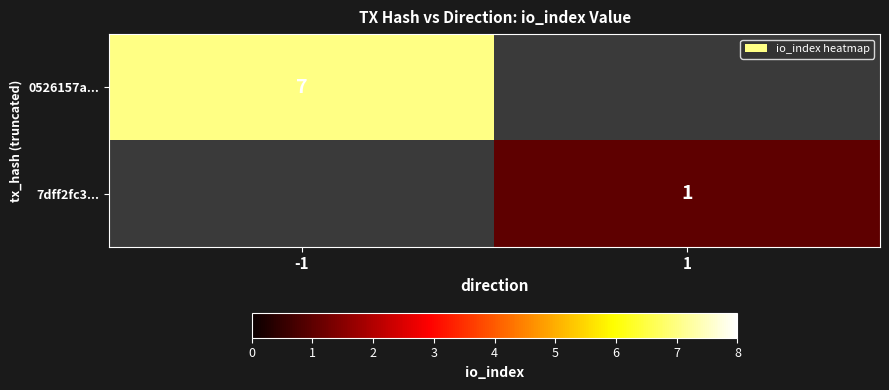

True or false: 7dff2fc3... has a value of 1 at 1.

True